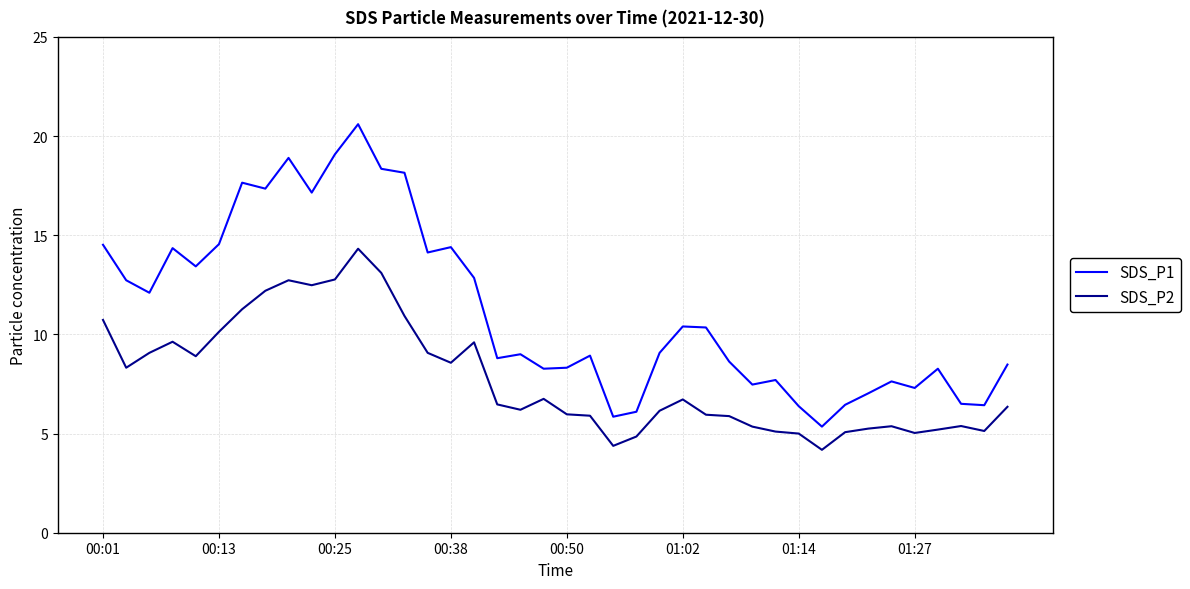

Which series has the widest spread of values?

SDS_P1